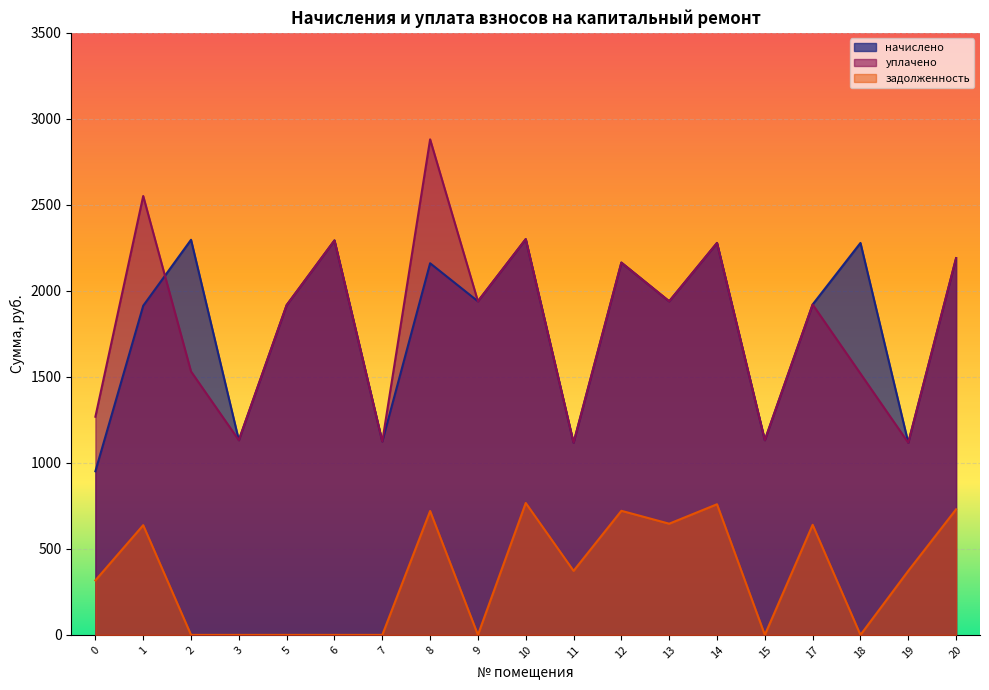

Rank the series by their maximum value, from highest to lowest.

уплачено, начислено, задолженность